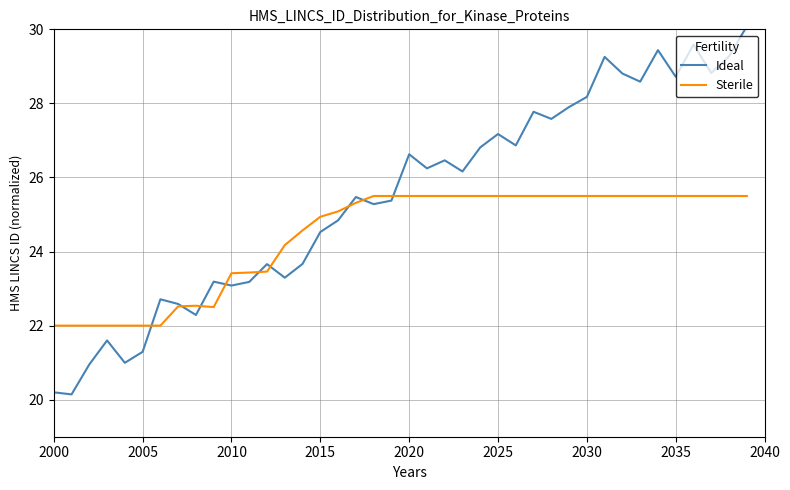

What is the minimum value for Ideal?

20.1